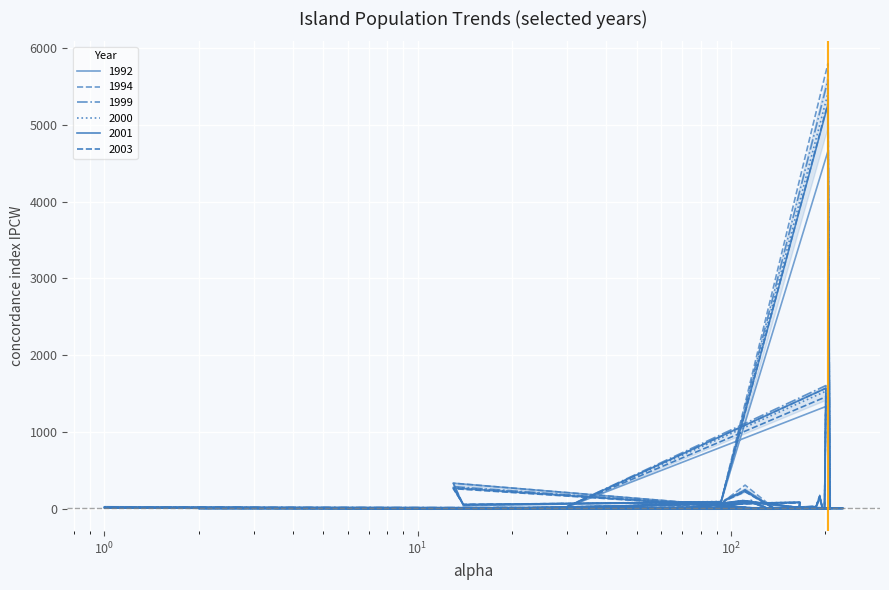

What is the value of the 2001 point at the 39th from the left?

105